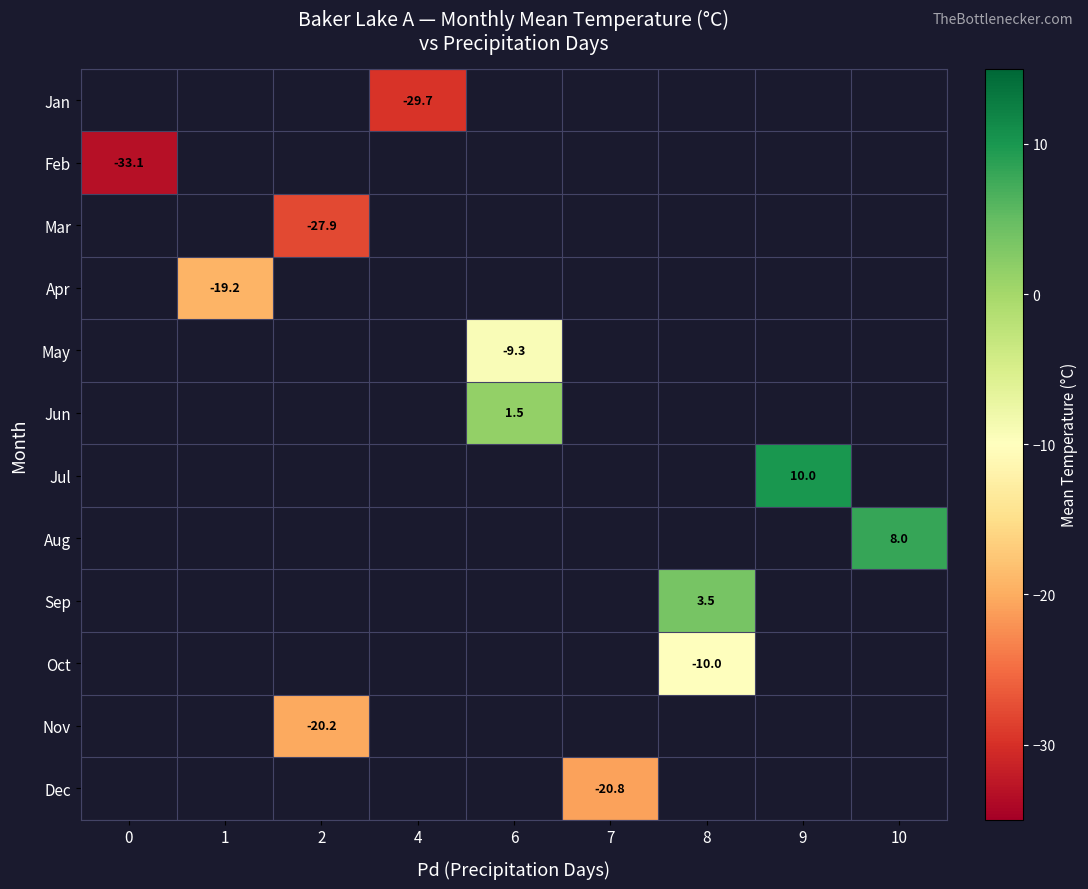

Count the number of data series in this chart.

12